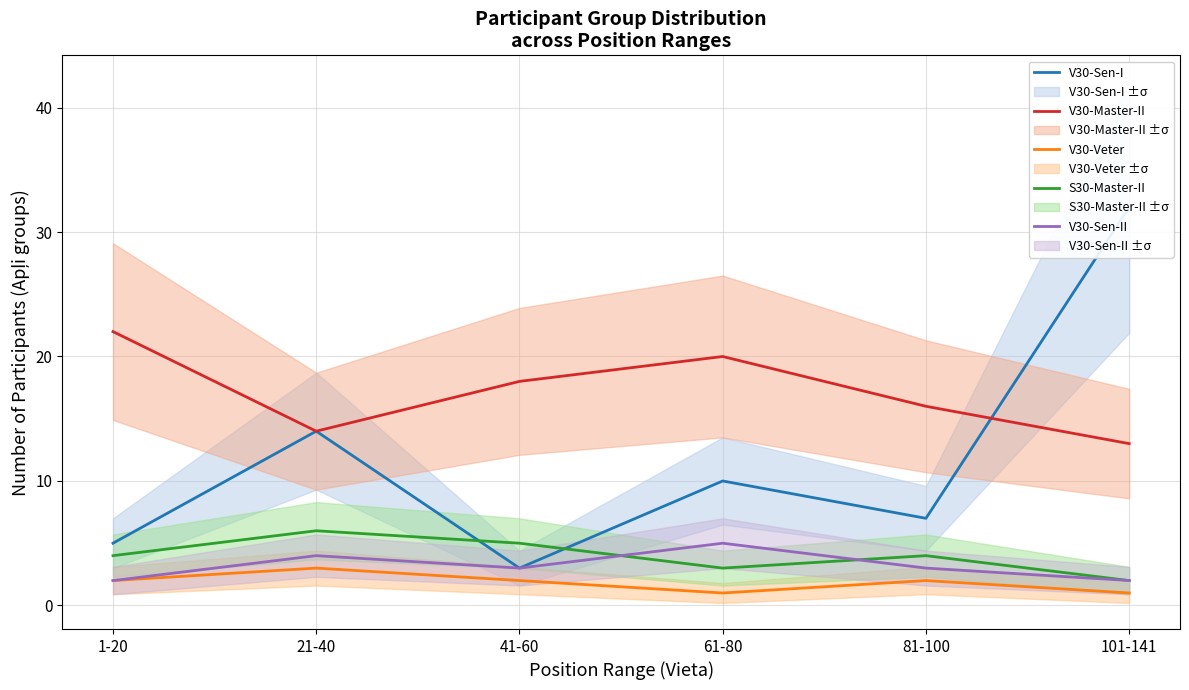

True or false: V30-Sen-II and V30-Veter intersect in this chart.

False